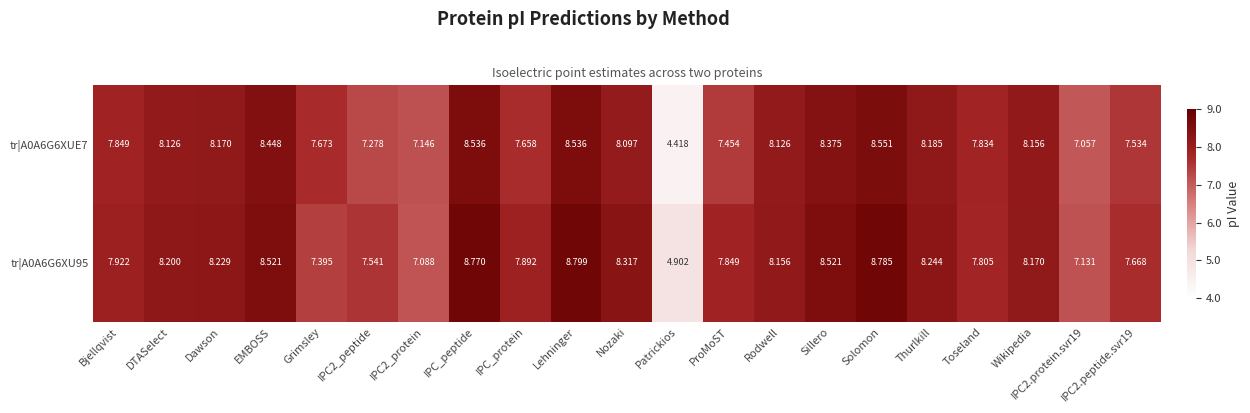

Which label corresponds to the smallest value in the chart?

Patrickios